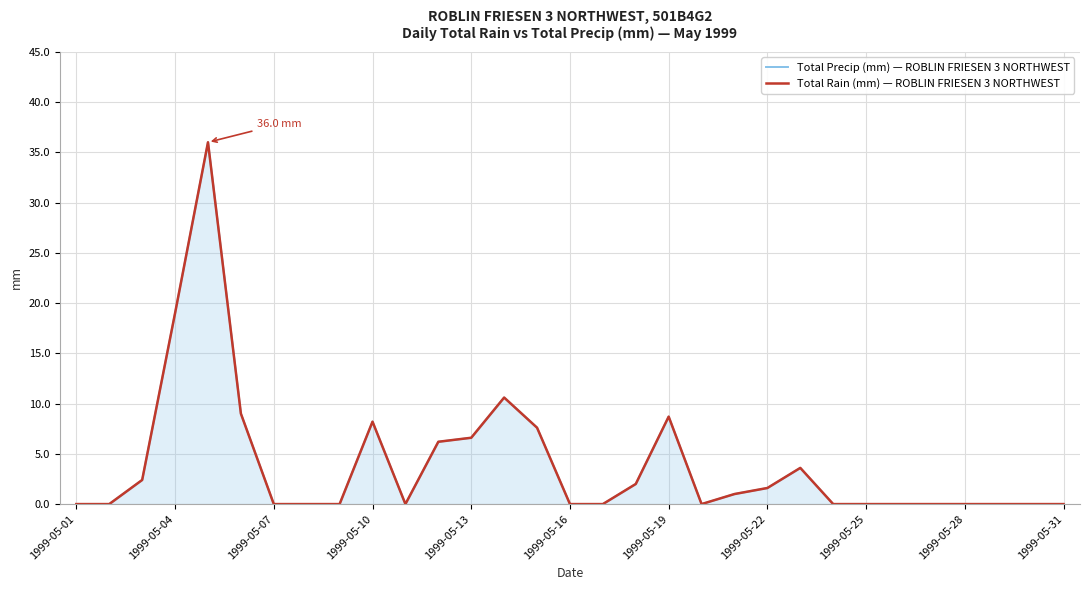

Which series has the widest spread of values?

Total Precip (mm) — ROBLIN FRIESEN 3 NORTHWEST